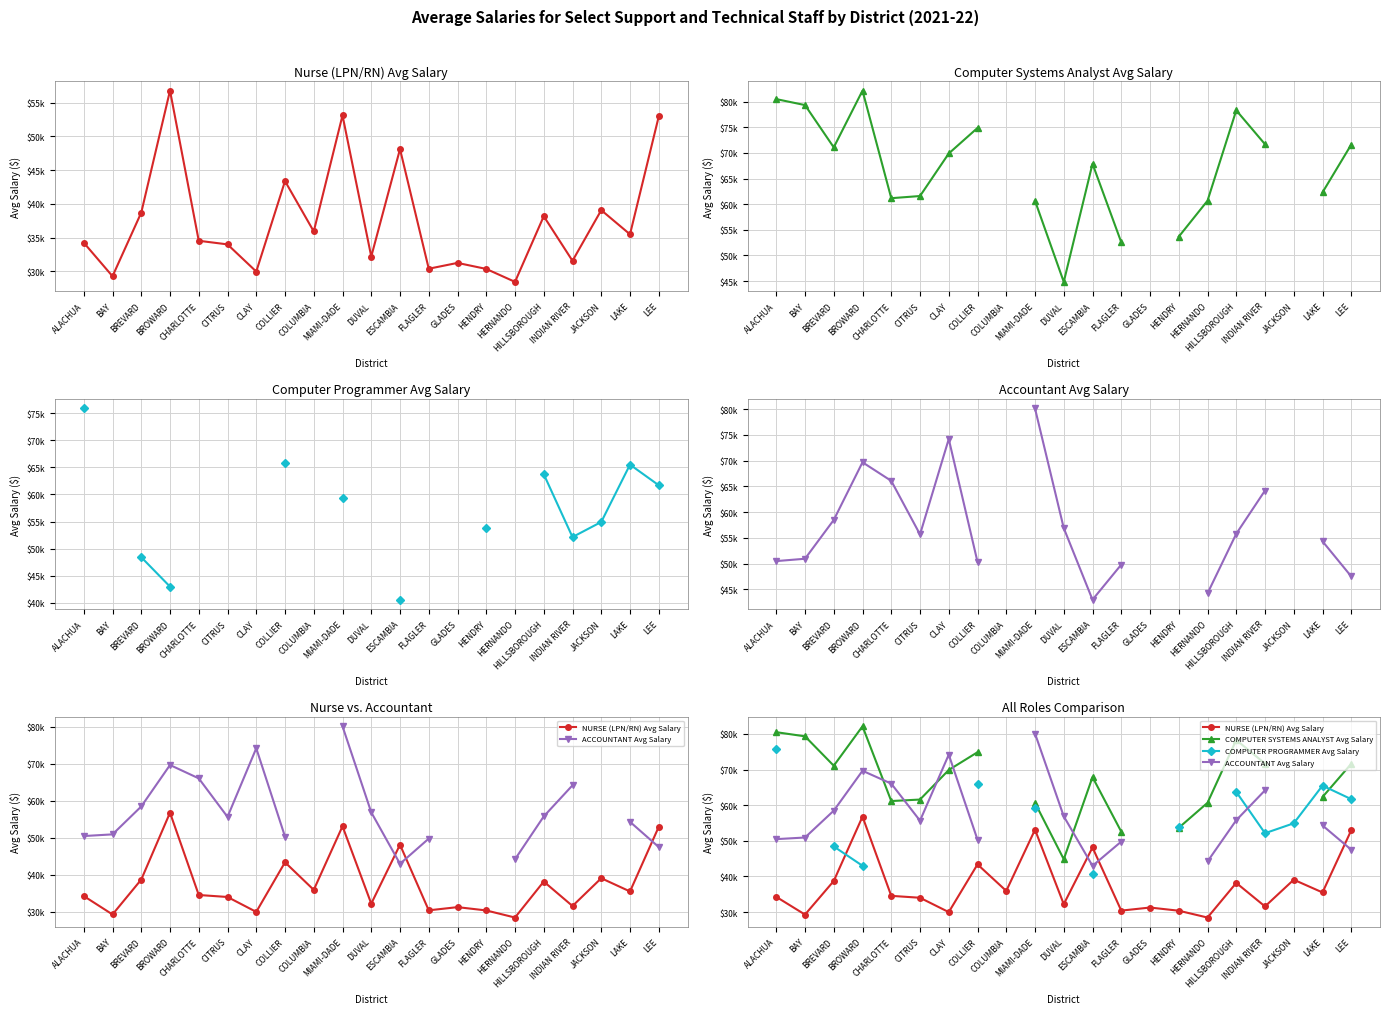

What is the total value across all series at BREVARD?

216697.4